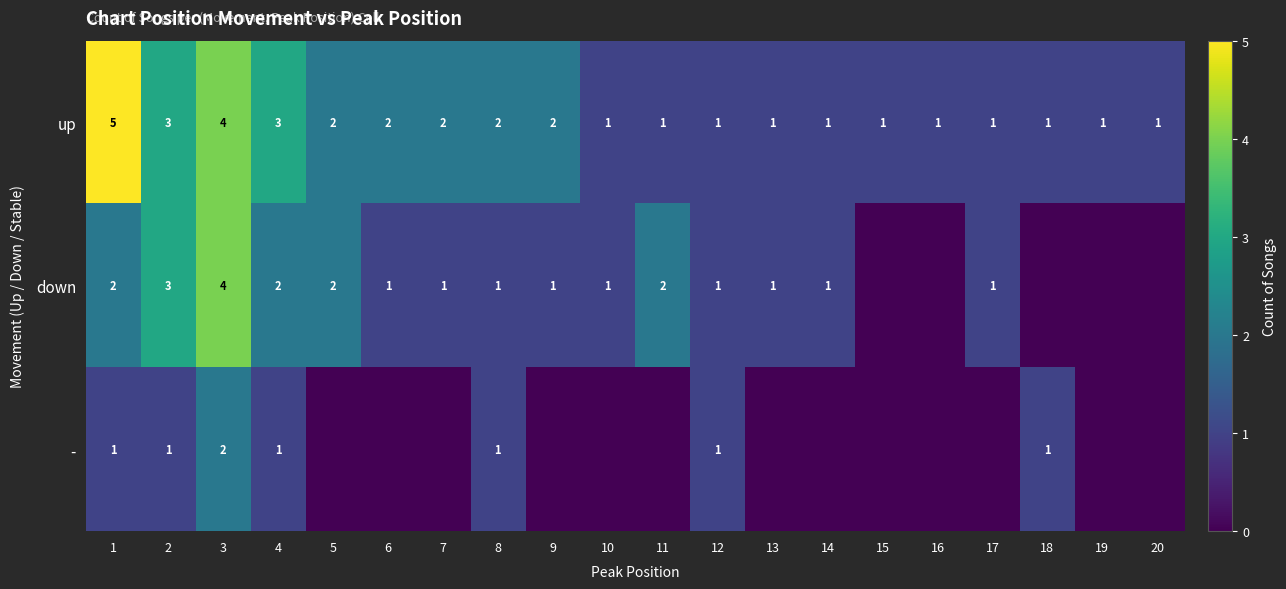

What is the sum of all up values?

36